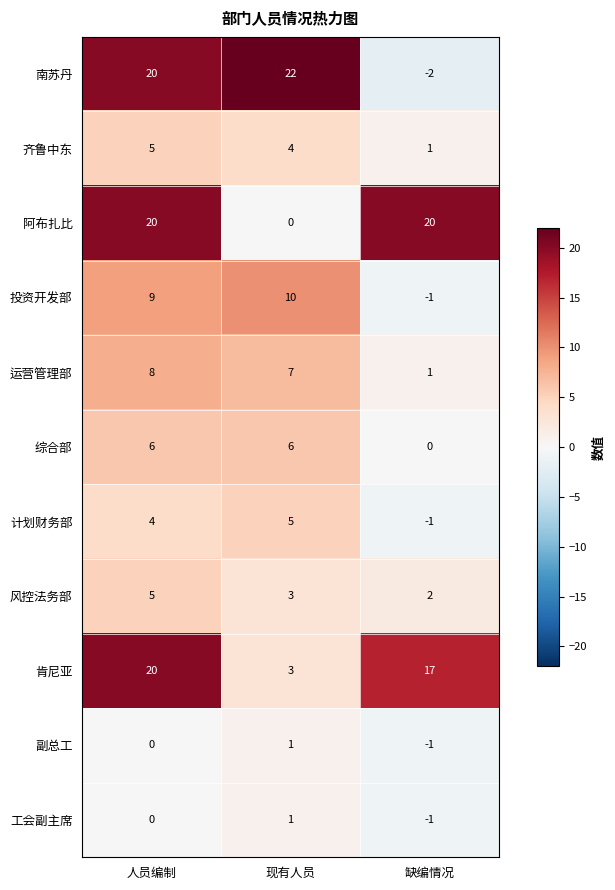

Which series has the largest range (max minus min)?

南苏丹